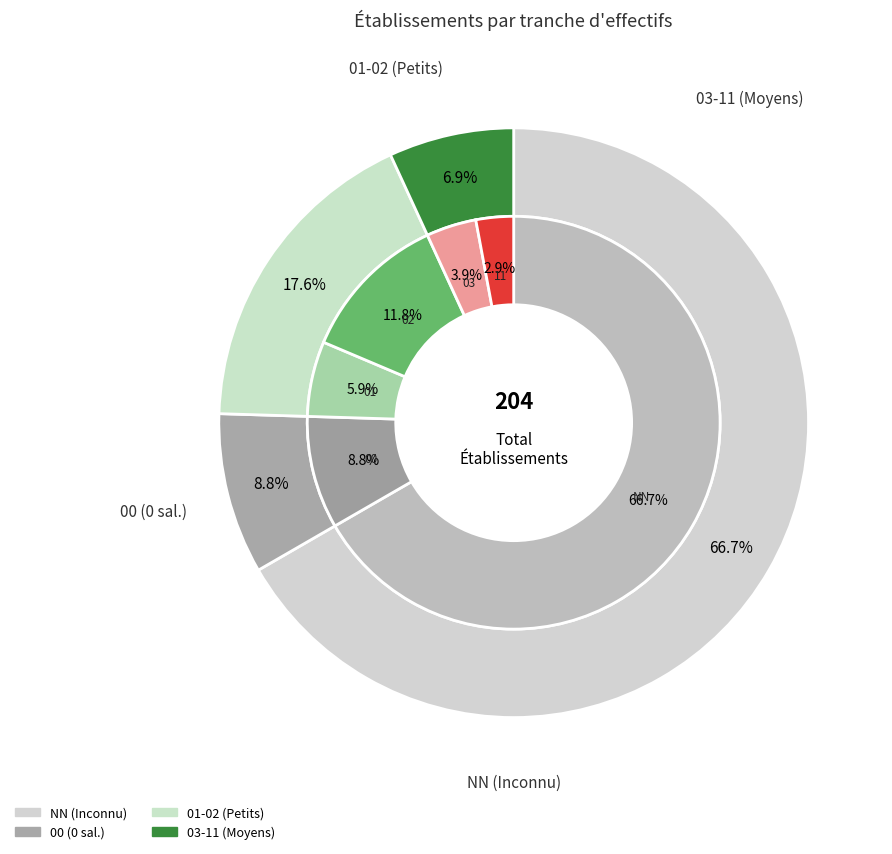

The 03 slice represents 1% of the pie. True or false?

False